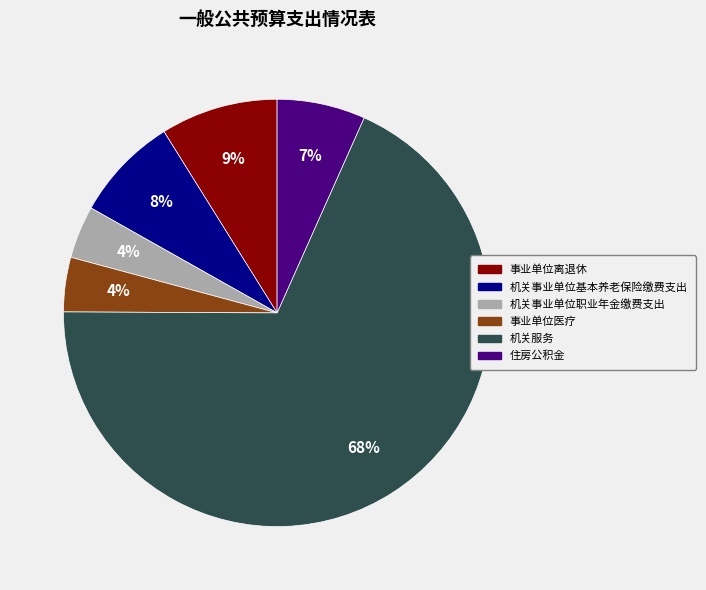

Count the number of slices in the pie.

6